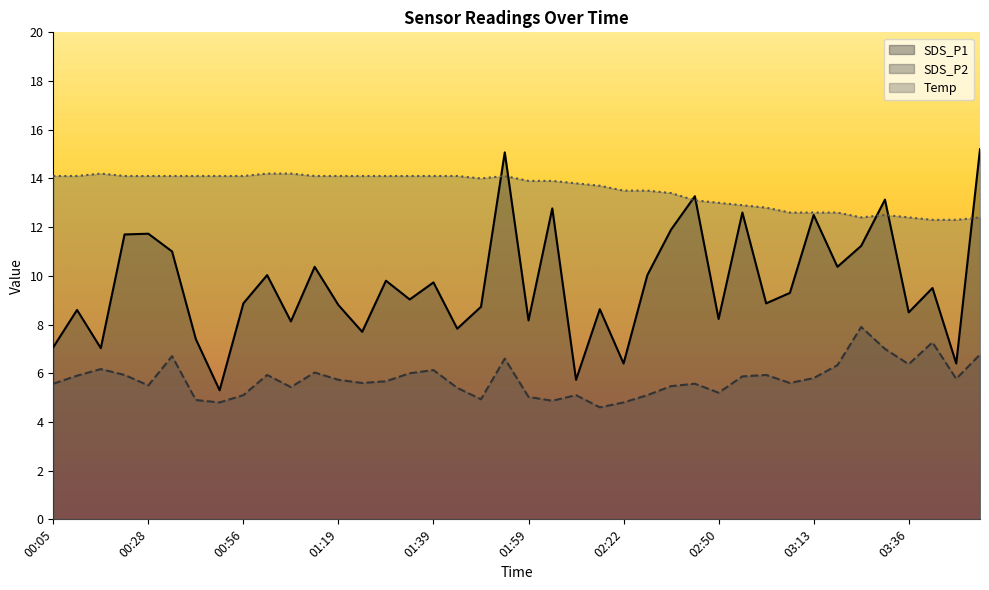

True or false: SDS_P2 and SDS_P1 intersect in this chart.

False